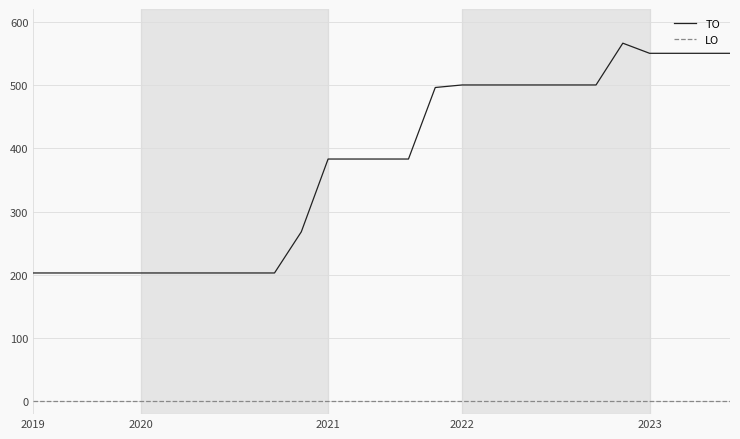

What is the average value of the TO series?

374